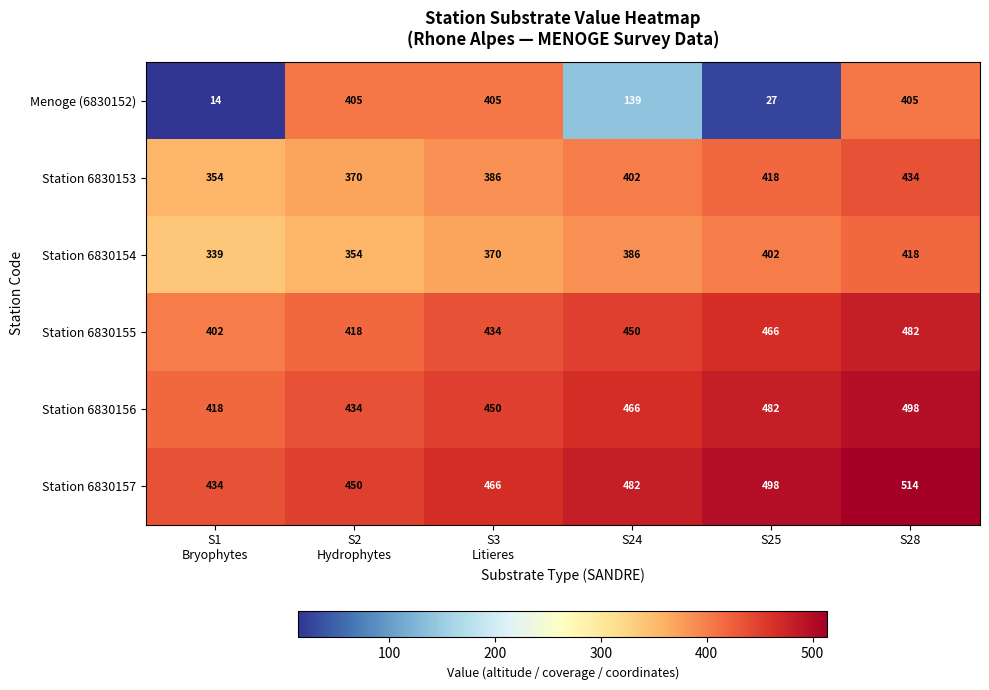

True or false: Station 6830153 has a value of 418 at S25.

True